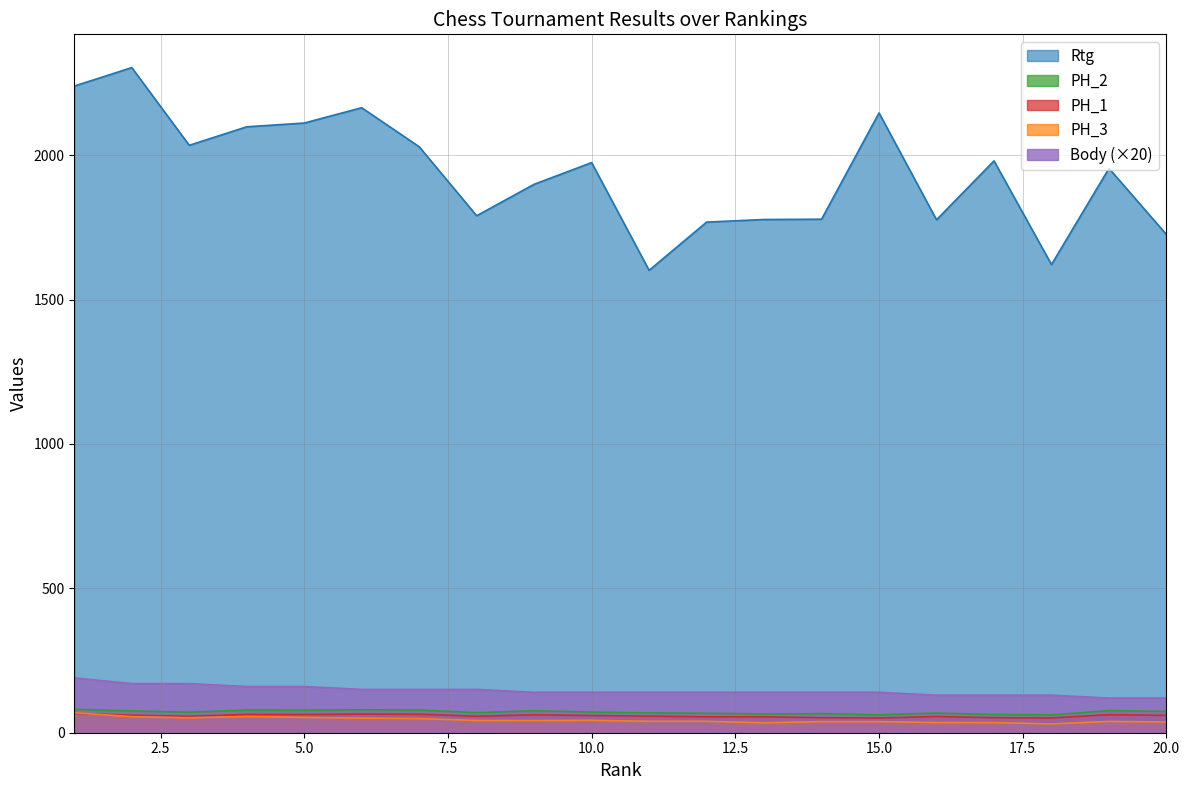

What is the average value of the PH_3 series?

44.0